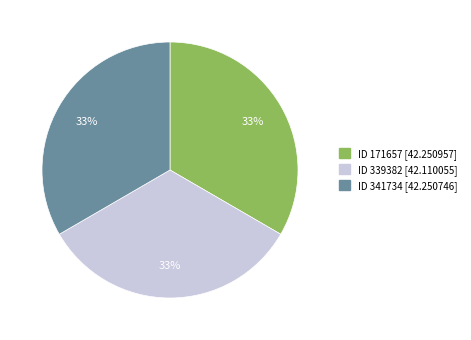

Count the number of slices in the pie.

3